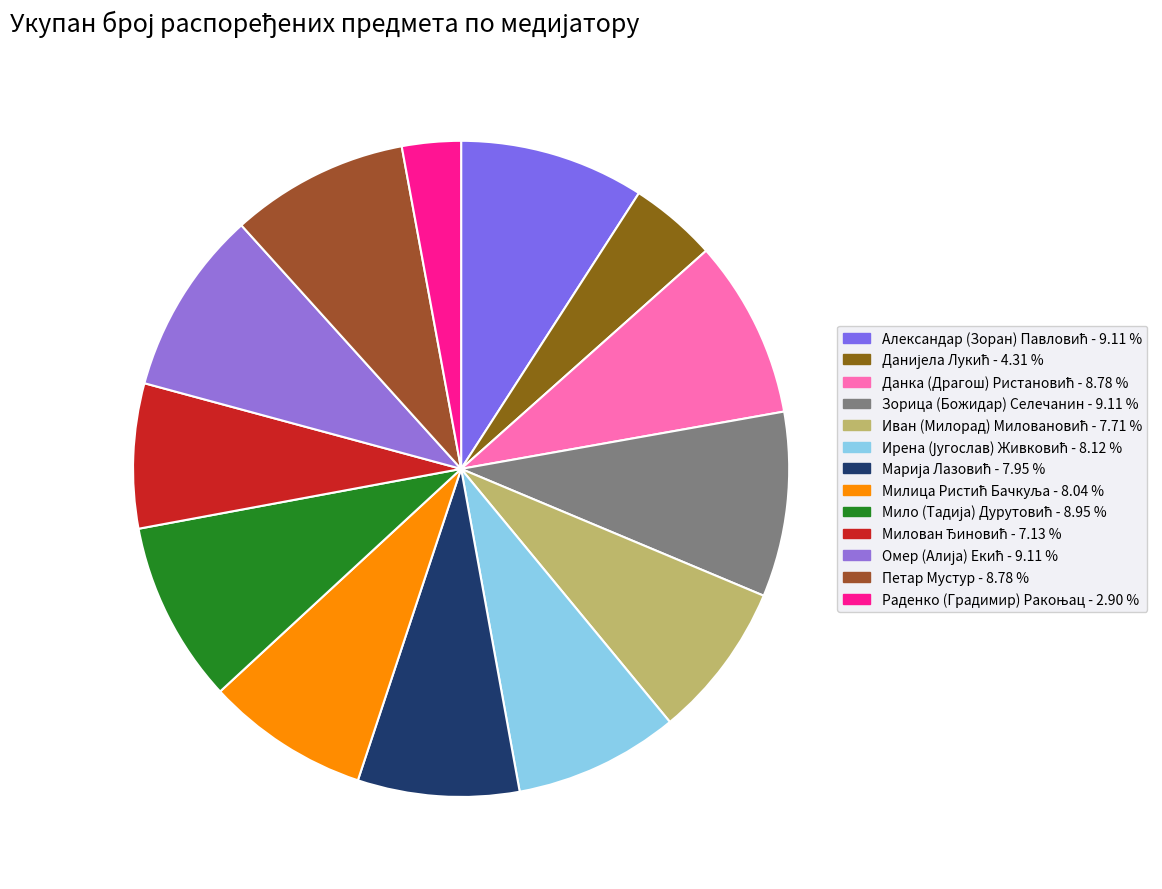

To the nearest percent, what portion does Омер (Алија) Екић represent?

9%